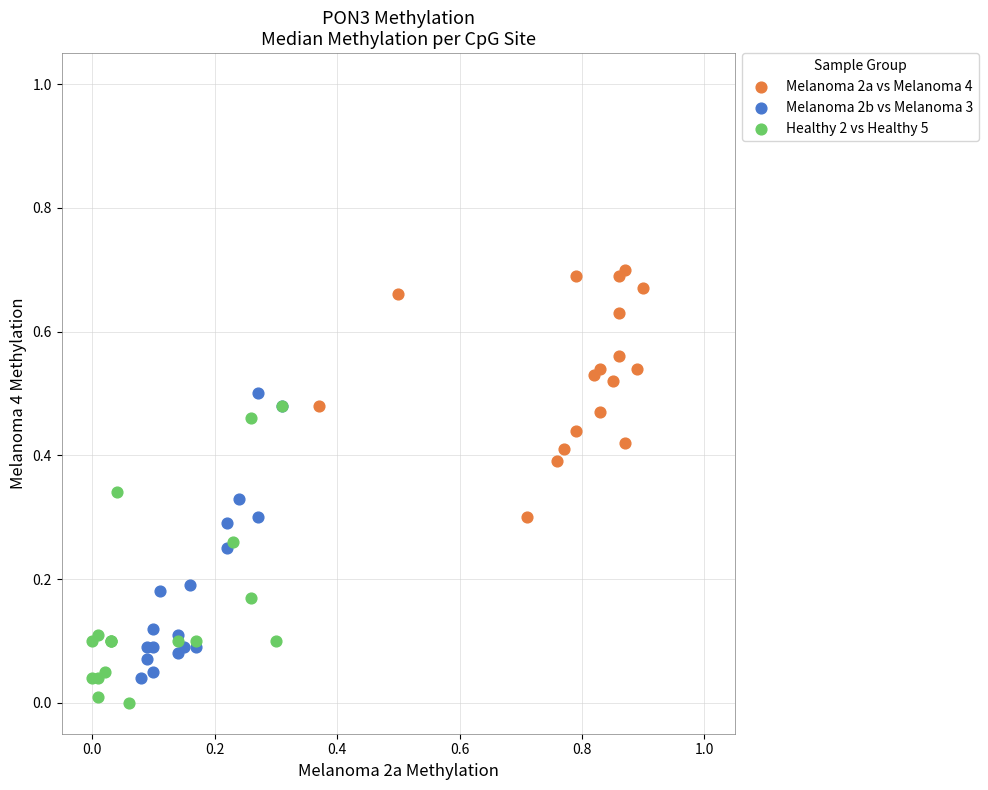

Which series reaches the maximum Y coordinate?

Melanoma 2a vs Melanoma 4